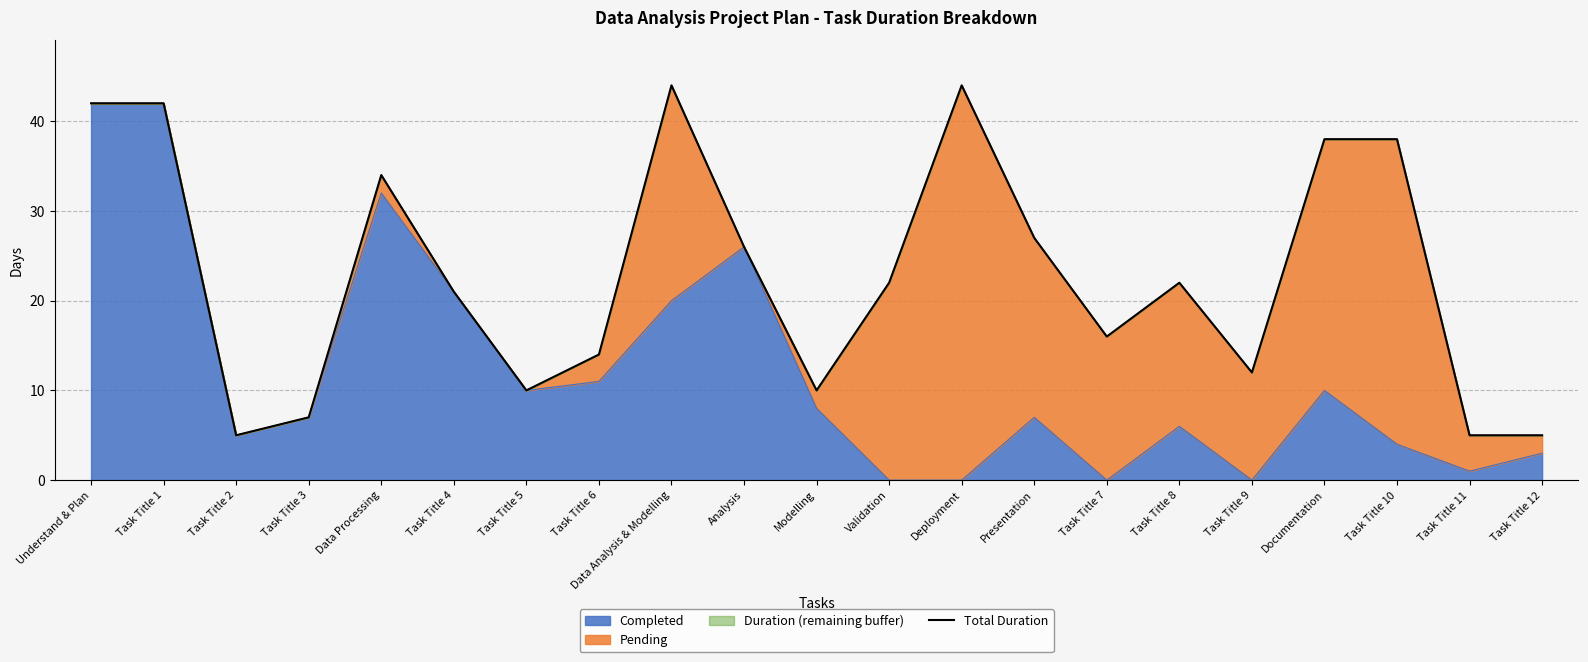

Reading right to left, list all the values displayed in this chart.

Task Title 12=5	Task Title 11=5	Task Title 10=38	Documentation=38	Task Title 9=12	Task Title 8=22	Task Title 7=16	Presentation=27	Deployment=44	Validation=22	Modelling=10	Analysis=26	Data Analysis & Modelling=44	Task Title 6=14	Task Title 5=10	Task Title 4=21	Data Processing=34	Task Title 3=7	Task Title 2=5	Task Title 1=42	Understand & Plan=42